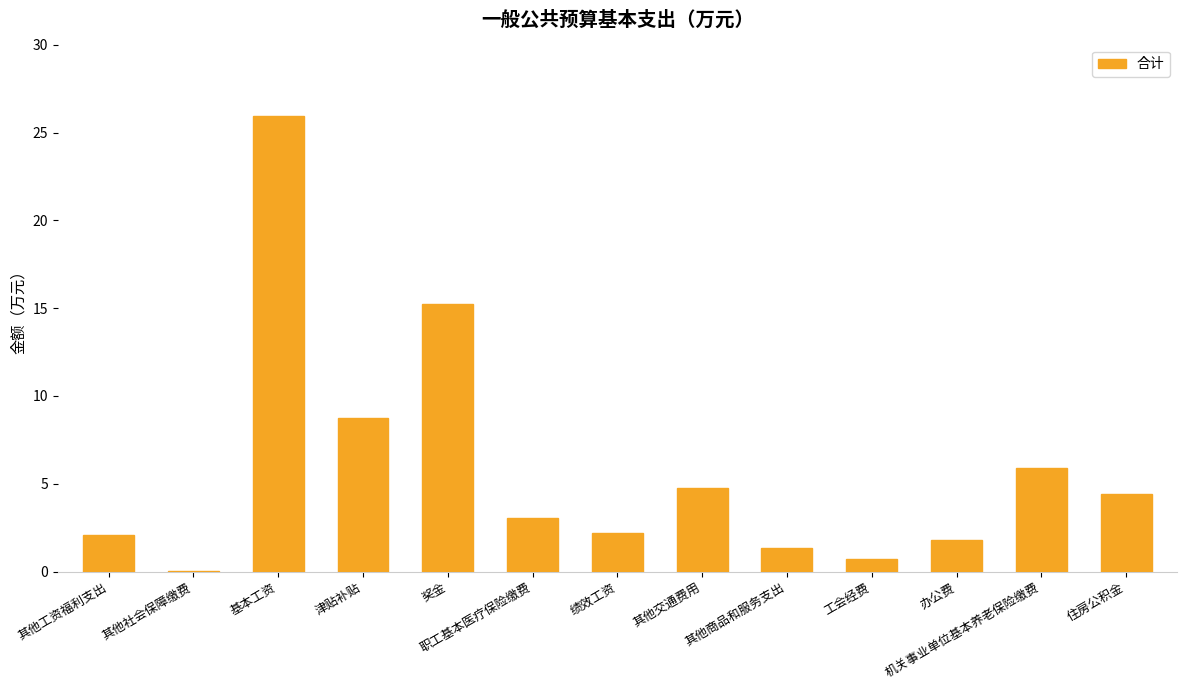

Where is the data nearest to the value 12?

奖金